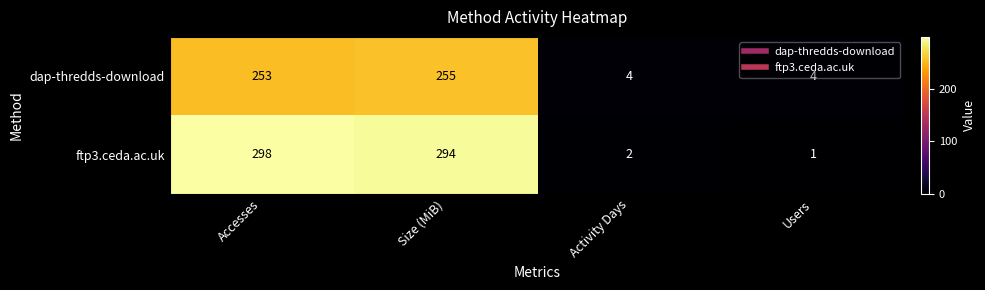

What is the maximum value for dap-thredds-download?

255